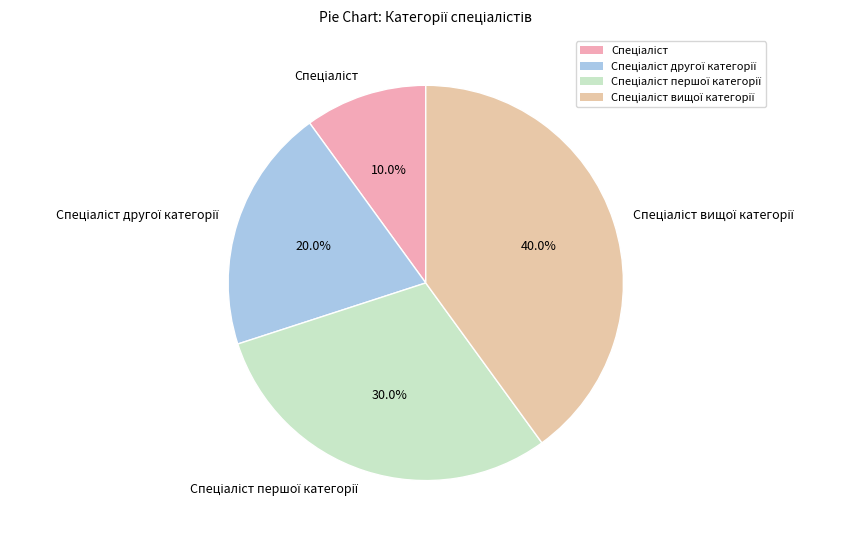

Is there any slice that represents more than half of the pie?

No